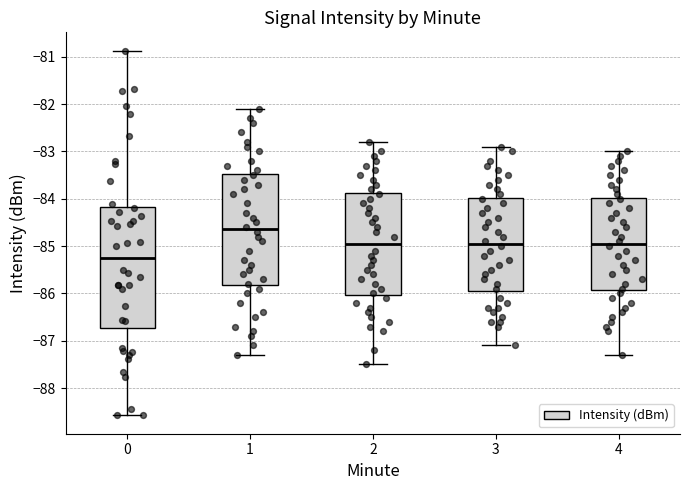

Reading left to right, transcribe this box plot: for each box, give where its median line is, the range the box spans, and where its two whiskers end, as read against the y-axis. The values are not printed on the chart, so give them approximately, as read against the axis.

0: median -85.2, box -86.7 to -84.2, whiskers -88.6 to -80.9
1: median -84.6, box -85.8 to -83.5, whiskers -87.3 to -82.1
2: median -84.9, box -86.0 to -83.9, whiskers -87.5 to -82.8
3: median -84.9, box -85.9 to -84.0, whiskers -87.1 to -82.9
4: median -84.9, box -85.9 to -84.0, whiskers -87.3 to -83.0